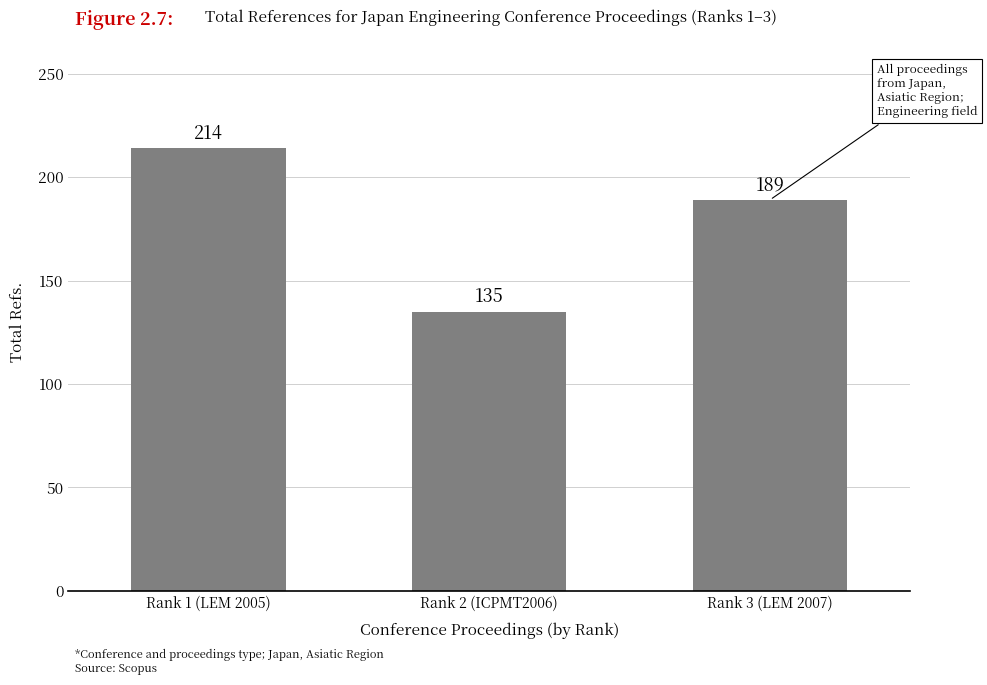

What is the smallest value displayed?

135